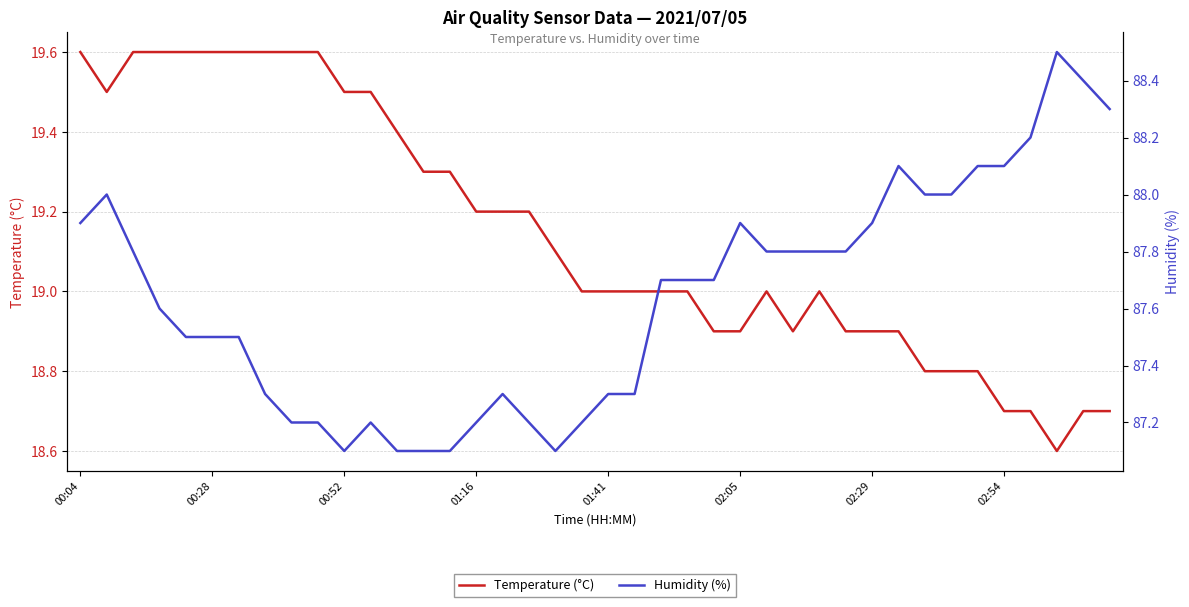

What is the greatest value displayed?

88.5